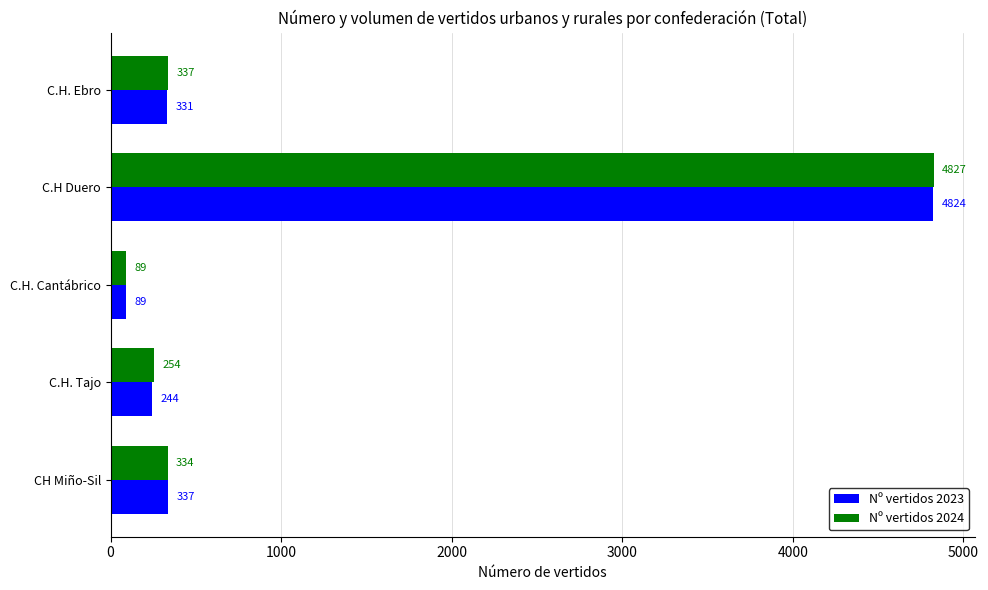

Which category has the lowest value across all series?

C.H. Cantábrico